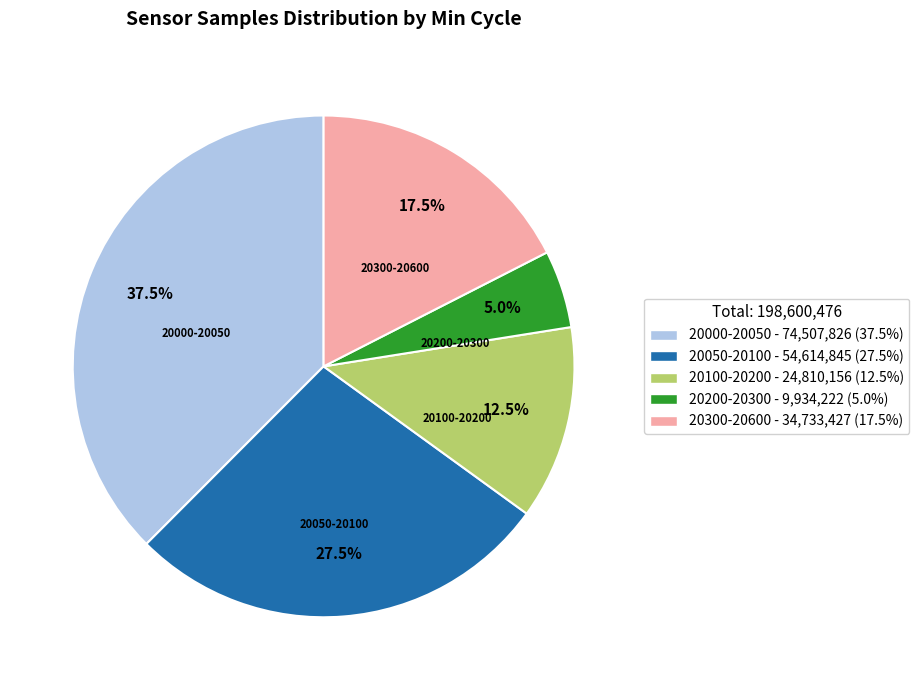

Is there a majority slice in this chart?

No